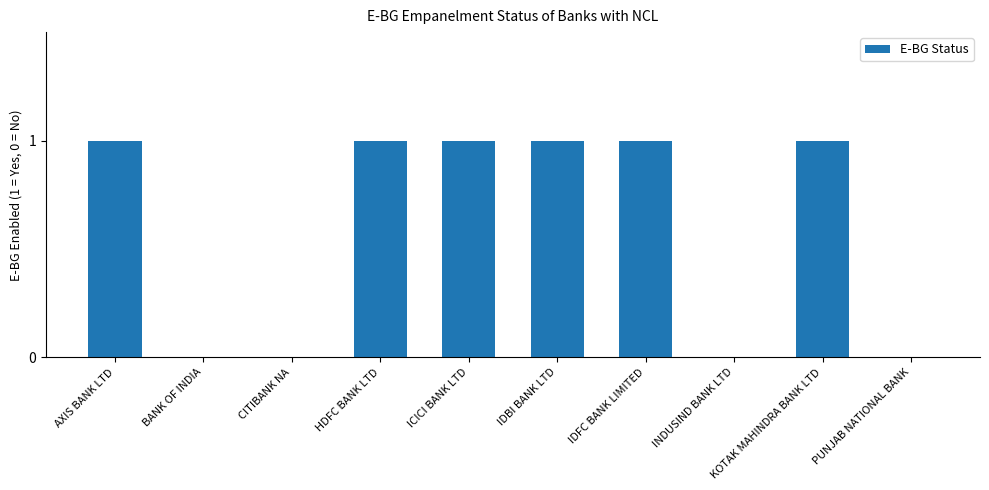

Reading right to left, transcribe all the data shown in this chart.

0	1	0	1	1	1	1	0	0	1